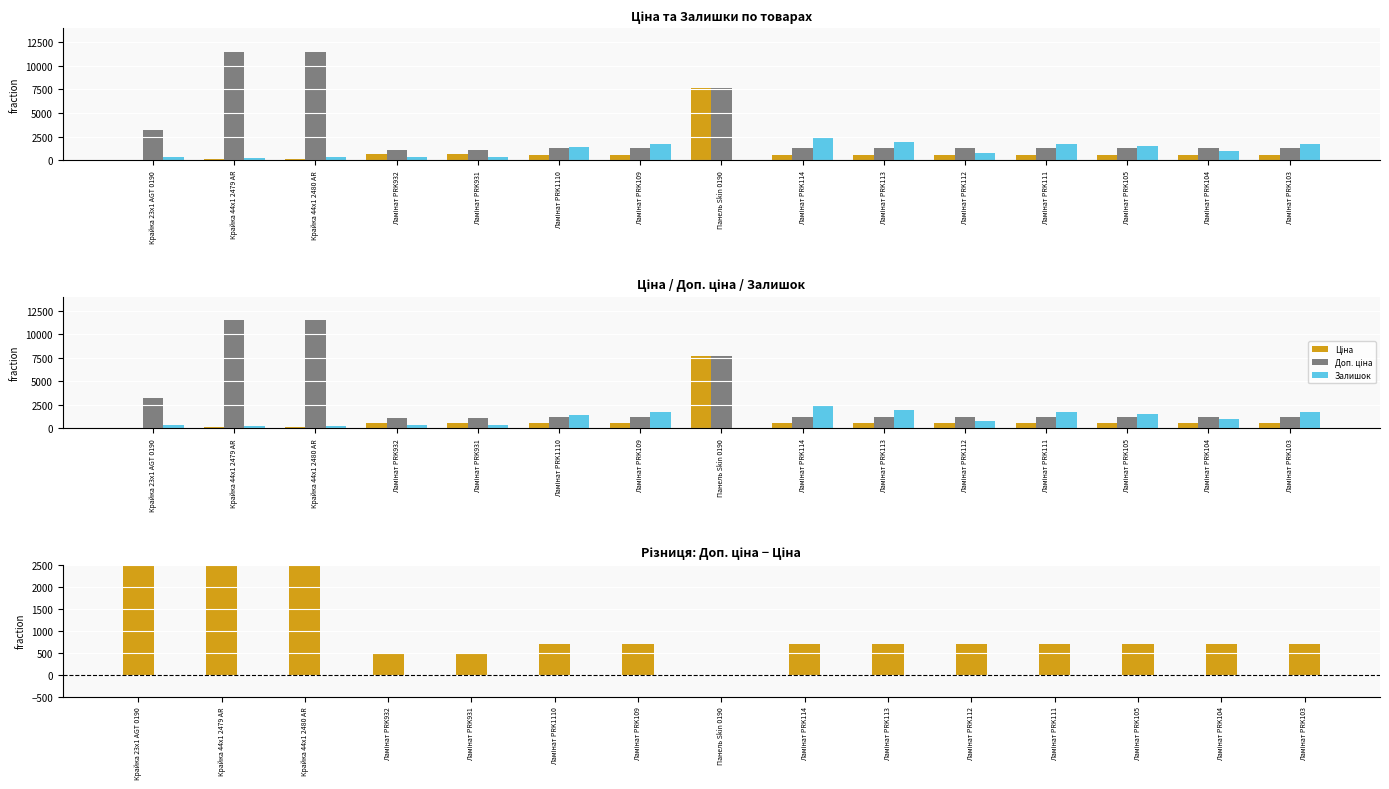

What position from the left is Панель Skin 0190?

8